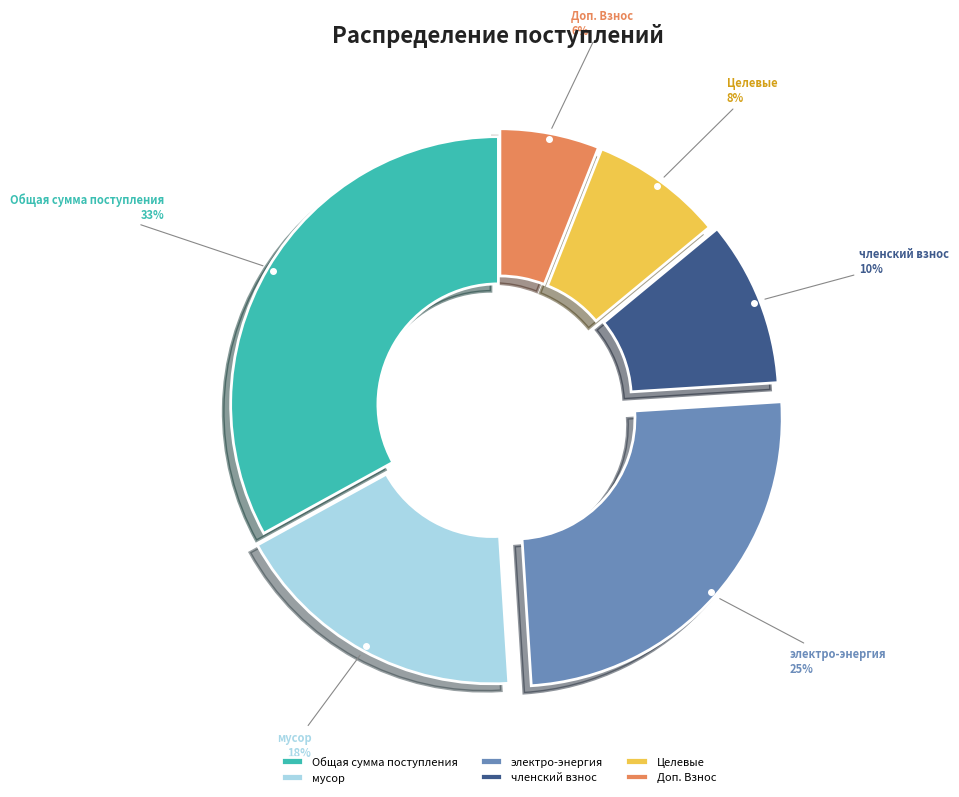

Rank the categories by value from lowest to highest.

Доп. Взнос, Целевые, членский взнос, мусор, электро-энергия, Общая сумма поступления